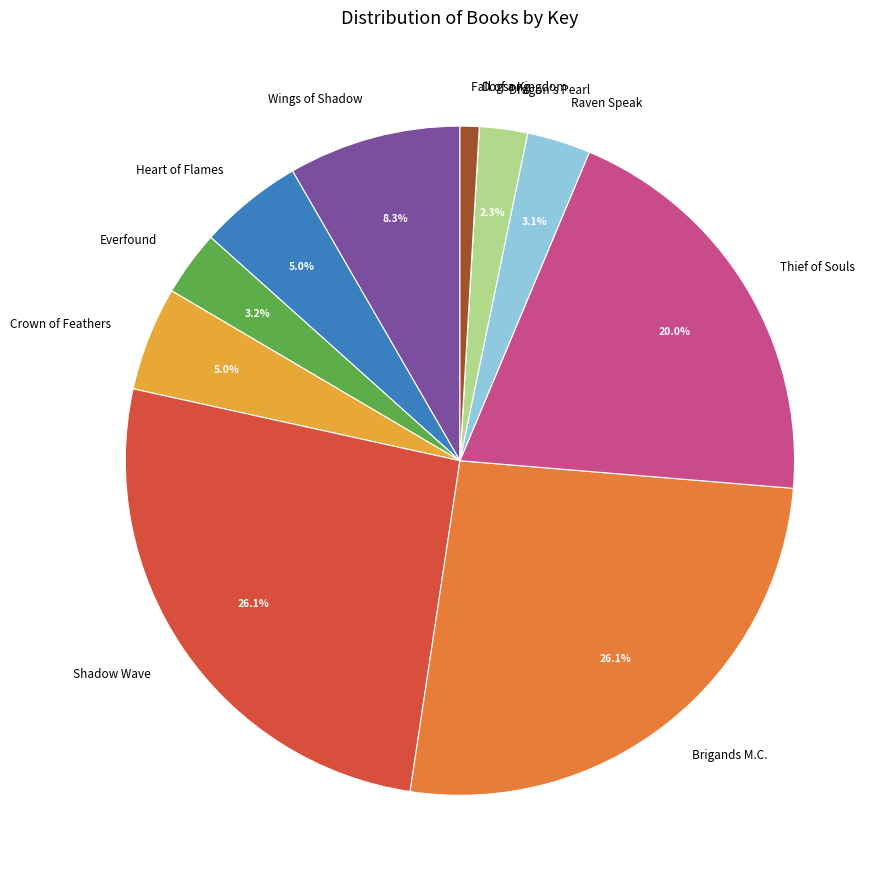

Combined, do Everfound and Shadow Wave account for over 50%?

No